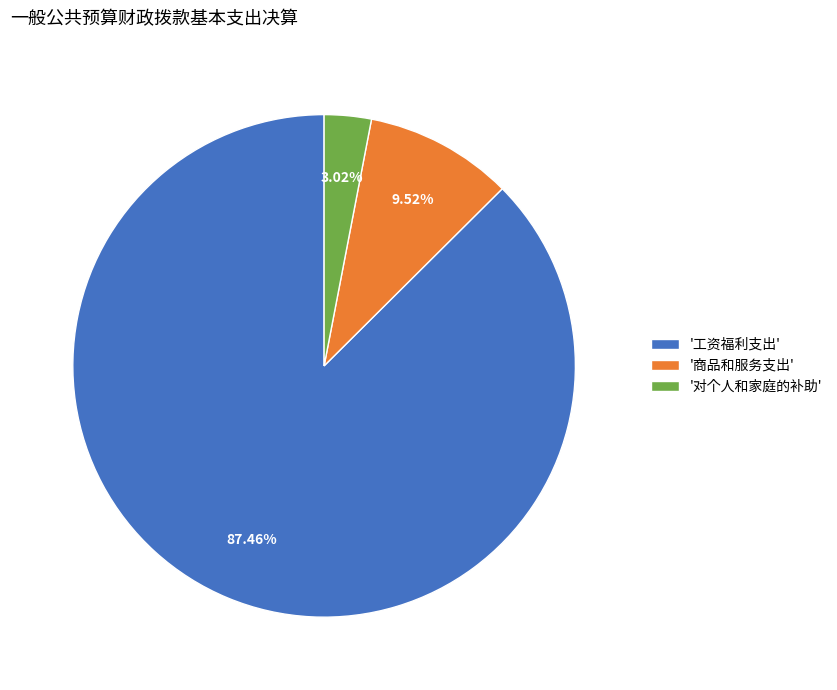

Which slice is the largest?

'工资福利支出'